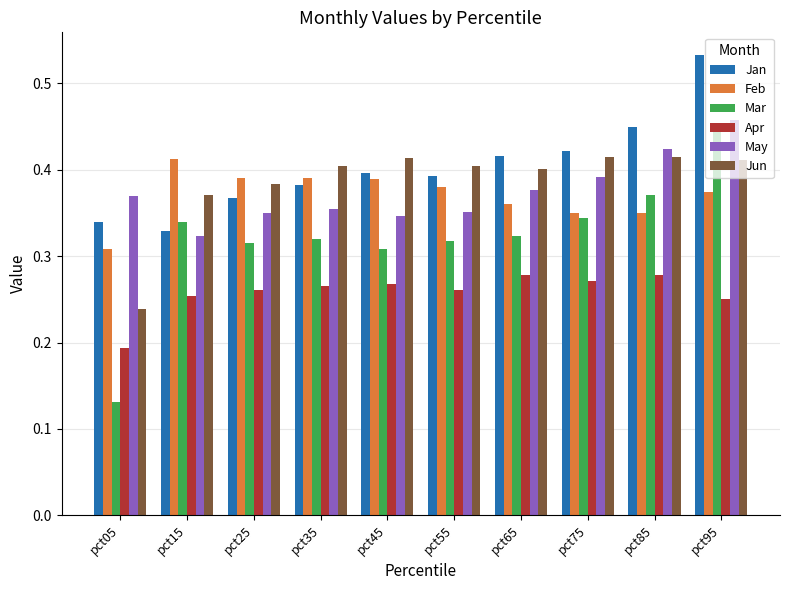

Where is Mar nearest to the value 0?

pct05